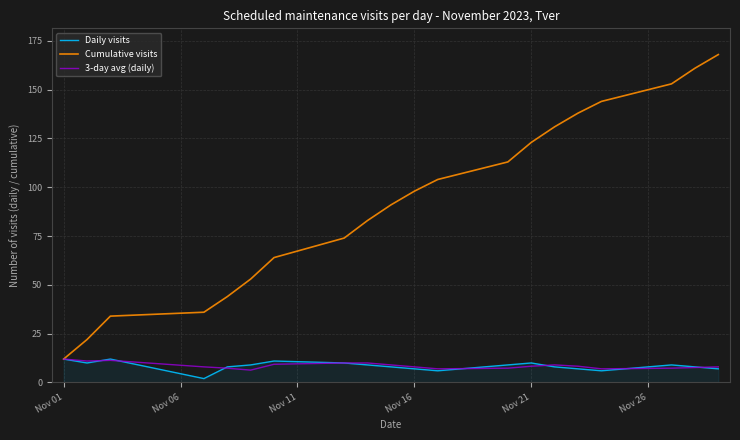

What is the minimum value for 3-day avg (daily)?

6.3